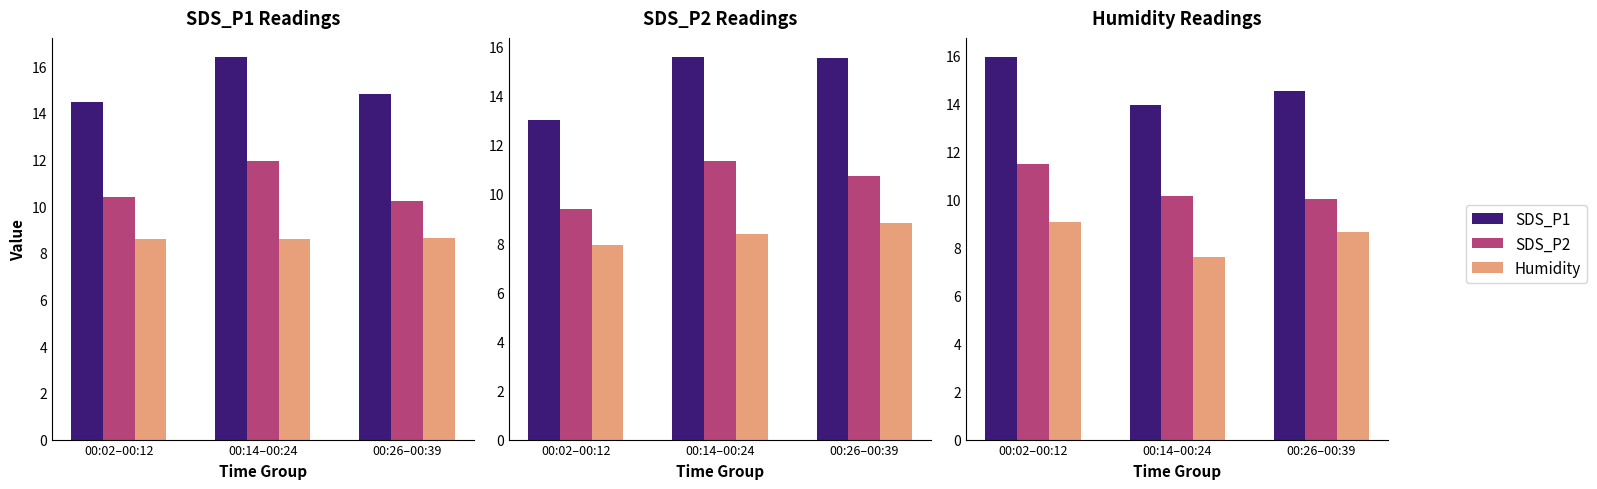

What position from the left is 00:02–00:12?

1